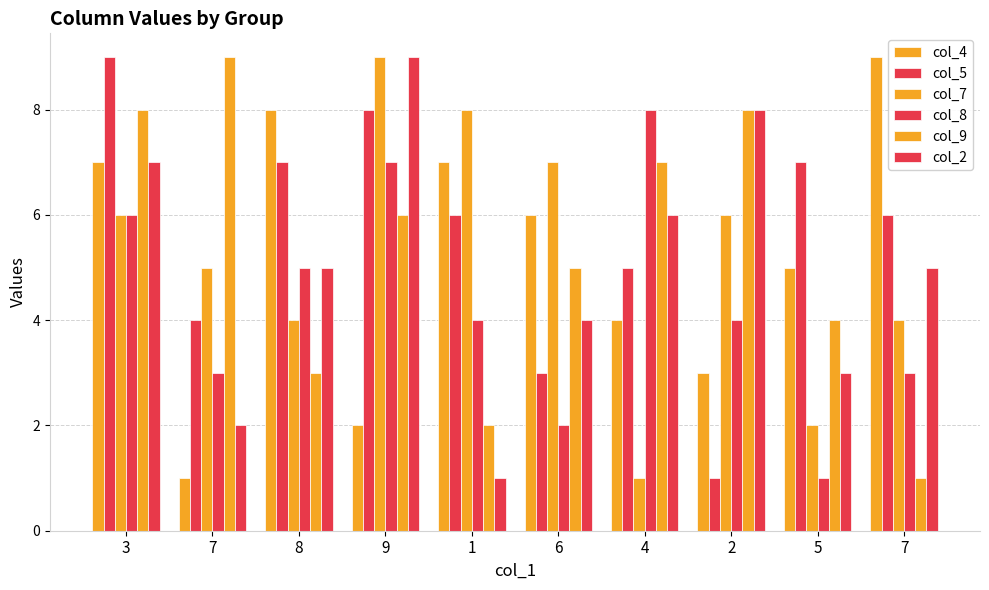

How many distinct data groups are displayed?

6